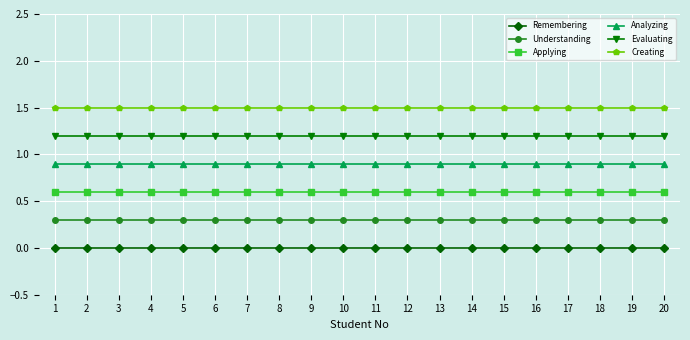

What is the difference between the highest and lowest values at 6?

1.5